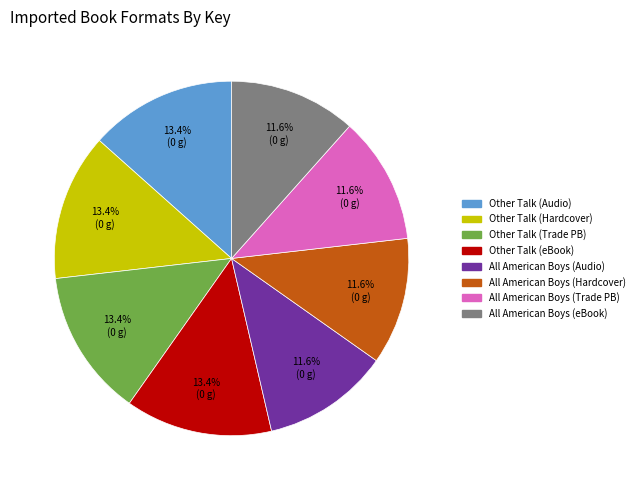

To the nearest percent, what is the average slice percentage?

12%